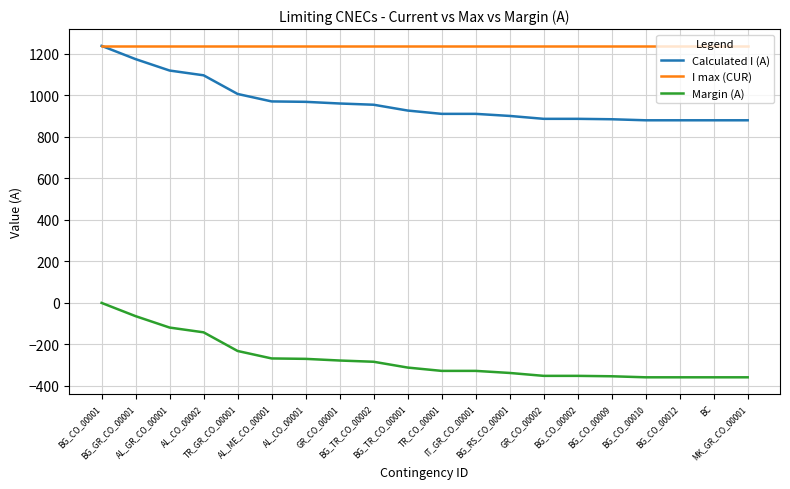

The Margin (A) series shows -1 at BG_CO_00001. True or false?

True